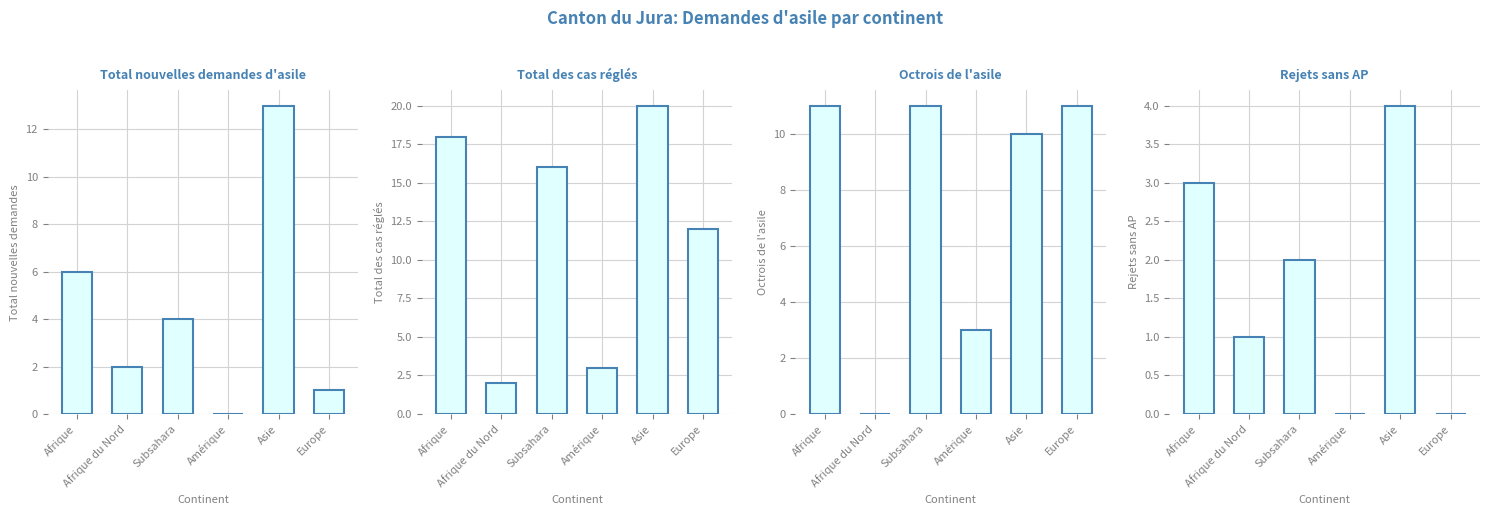

What position from the left is Europe?

6